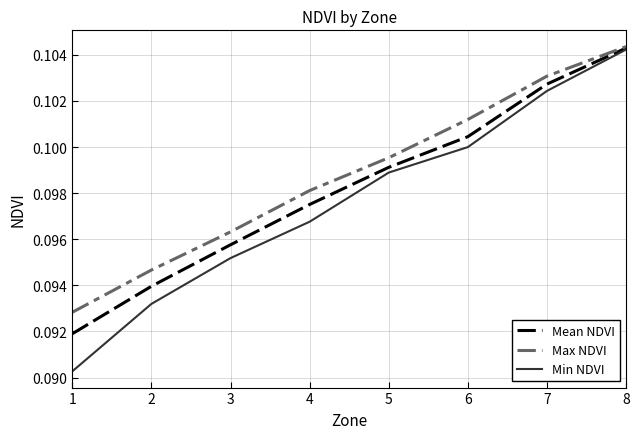

At which category does the chart reach its peak across all series?

8